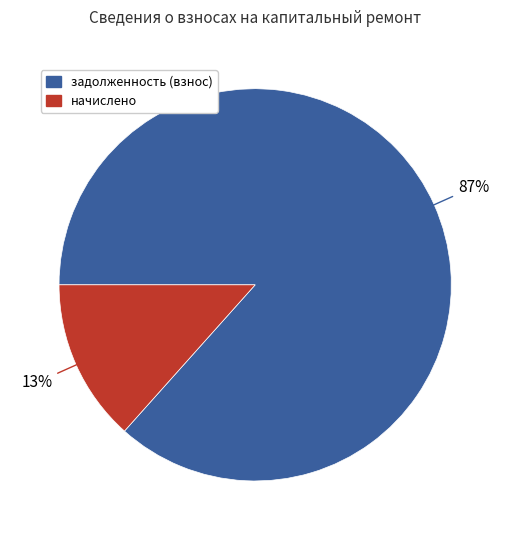

To the nearest percent, what is the average slice percentage?

50%